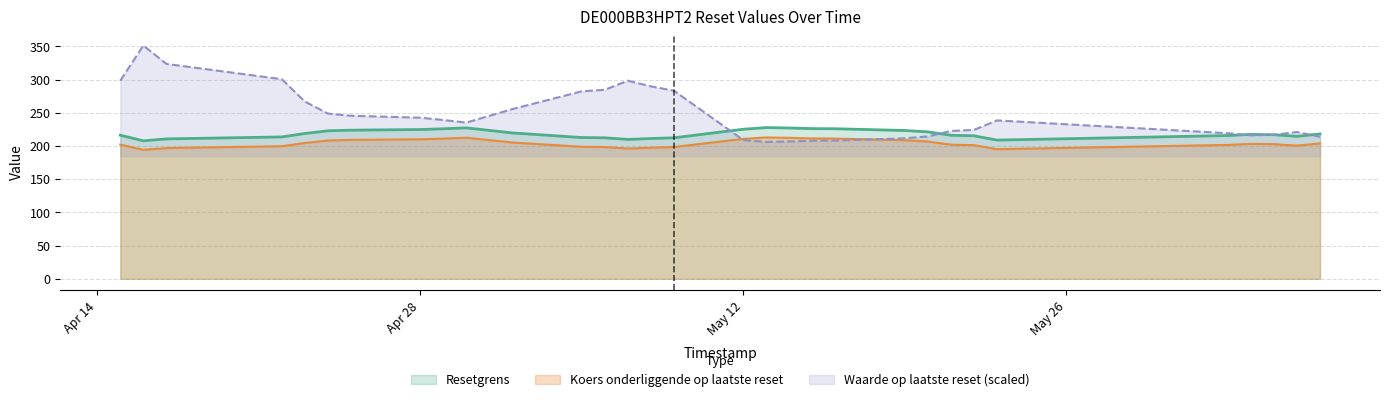

Rank the series by their average value, from highest to lowest.

Waarde op laatste reset (scaled), Resetgrens, Koers onderliggende op laatste reset